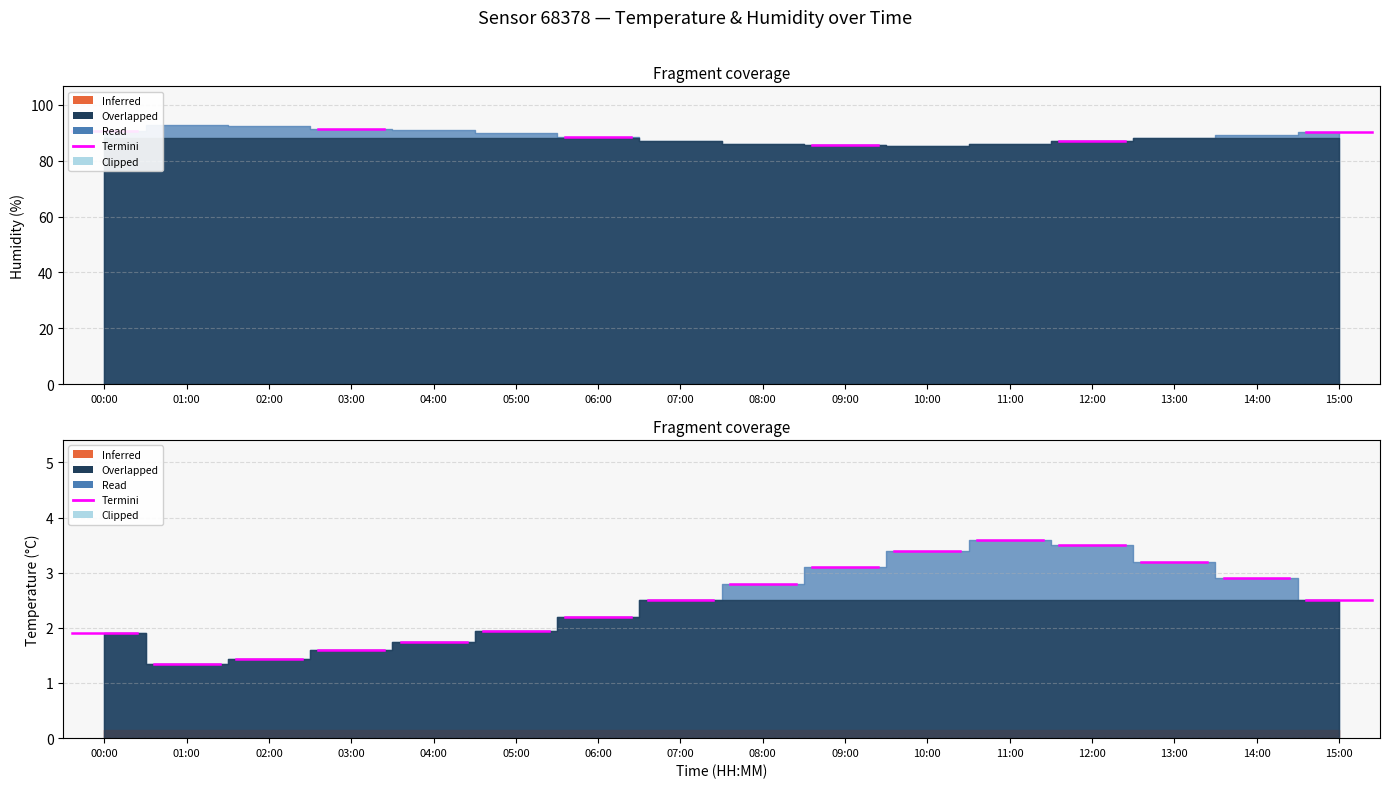

True or false: humidity and temperature cross at least once.

False